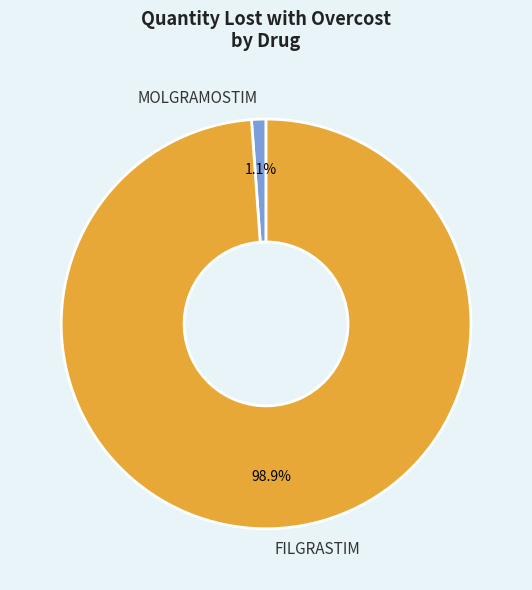

Between FILGRASTIM and MOLGRAMOSTIM, which is larger?

FILGRASTIM